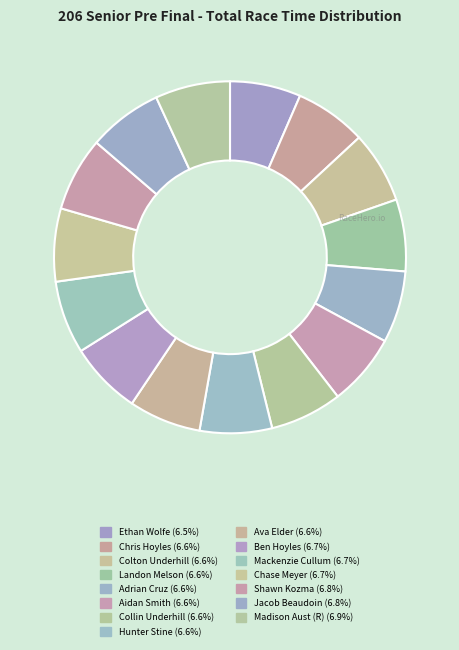

To the nearest percent, what percentage of the pie is Ben Hoyles?

7%